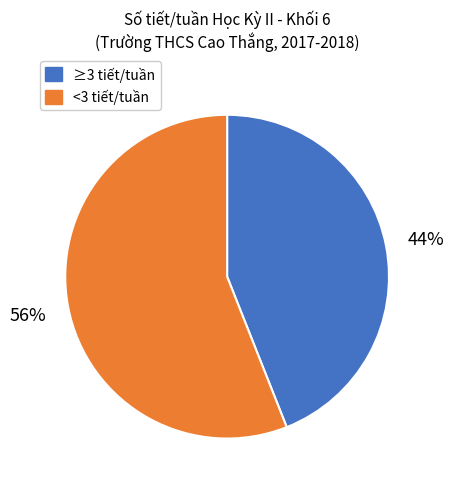

To the nearest percent, what is the difference between the largest and smallest slice percentages?

12%